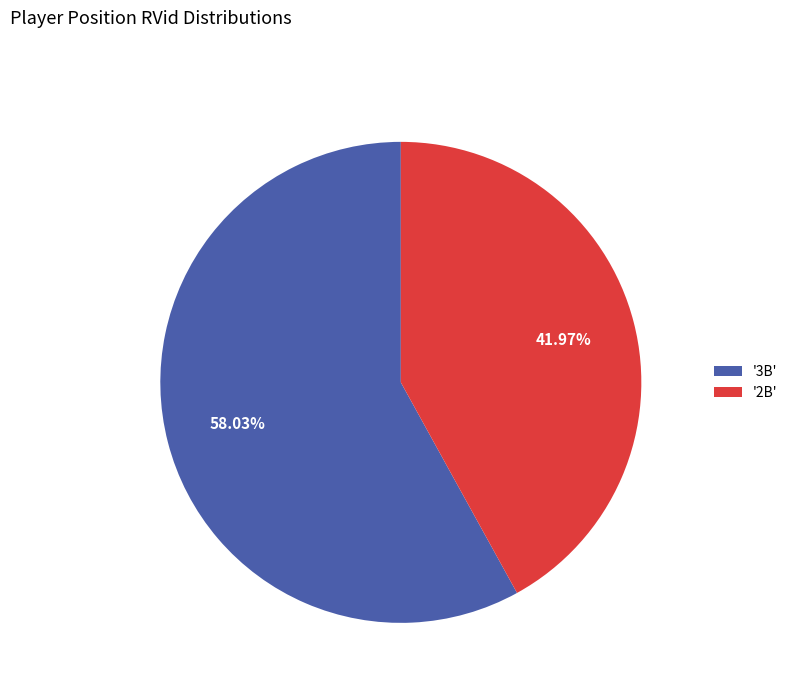

What is the ratio of the value at '2B' to the value at '3B'?

0.7